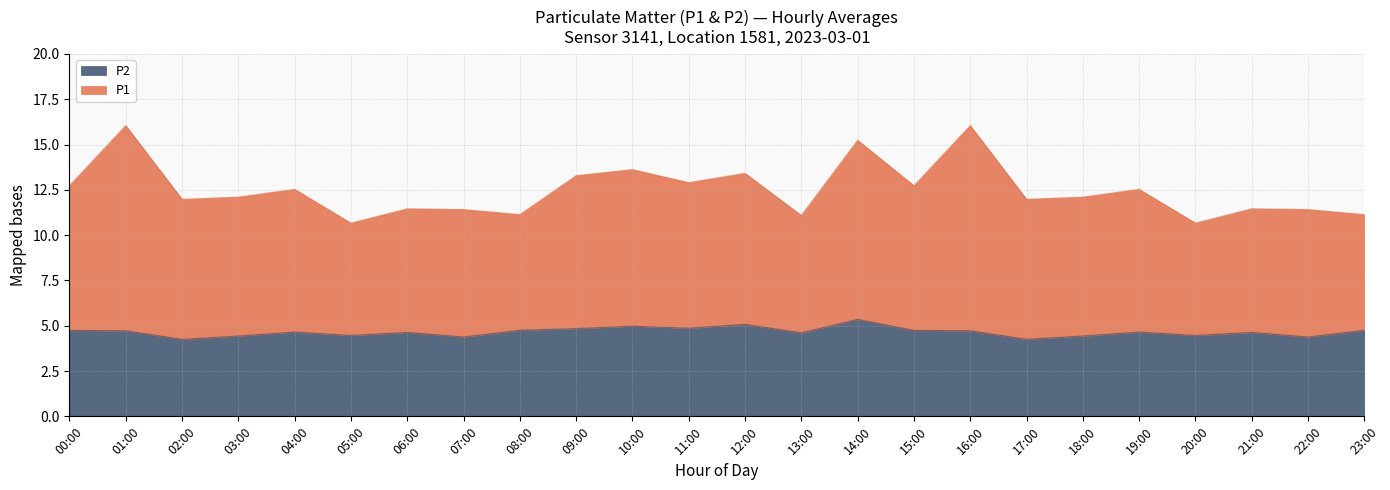

The value of P2 at 02:00 is 1.0. True or false?

False